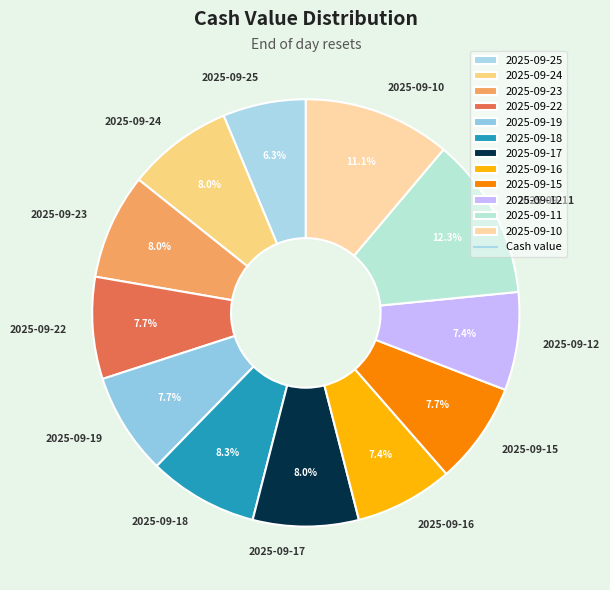

Which has a higher value, 2025-09-11 or 2025-09-12?

2025-09-11